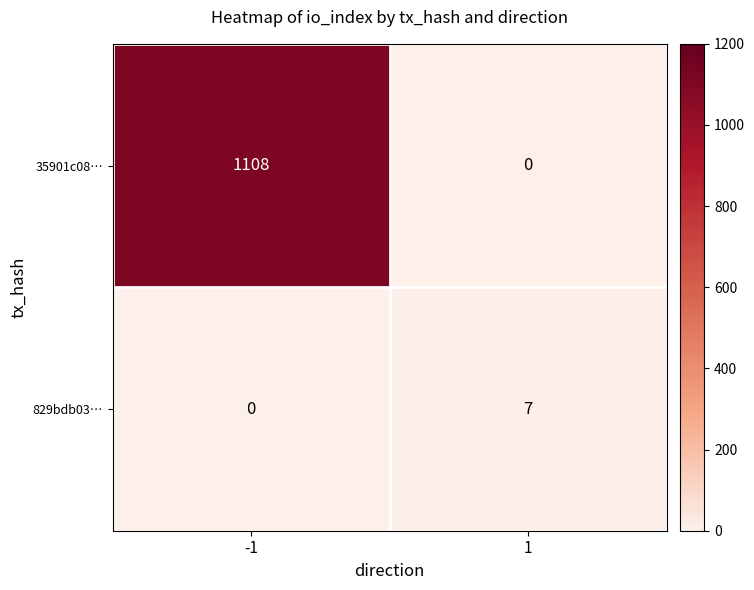

At 1, list the series in order from largest to smallest.

829bdb03…, 35901c08…